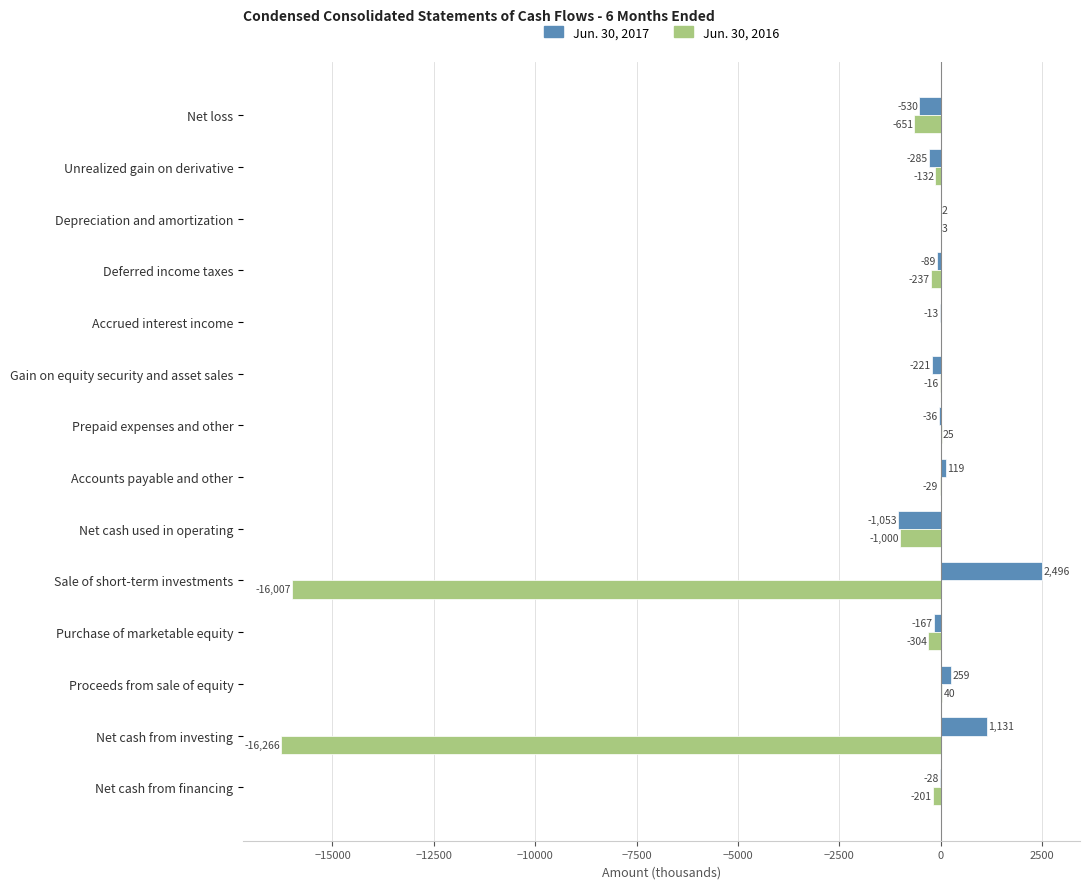

Is the value of Jun. 30, 2016 at Prepaid expenses and other greater than the value of Jun. 30, 2017 at Purchase of marketable equity?

Yes